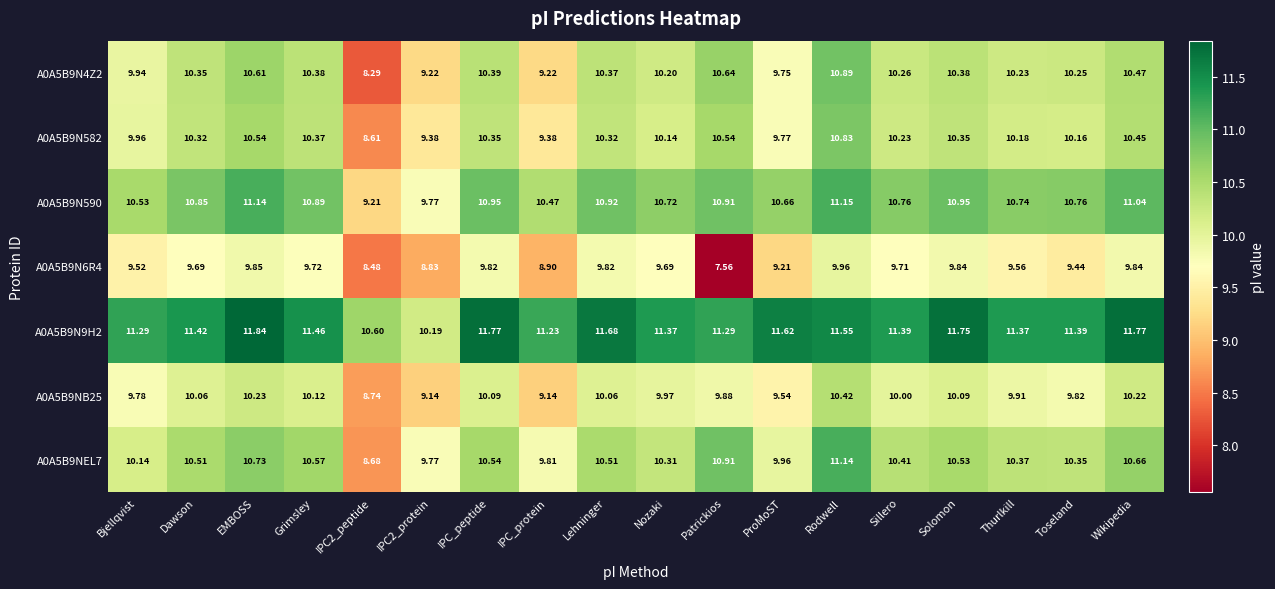

What is the difference between the highest and lowest values at Bjellqvist?

1.8